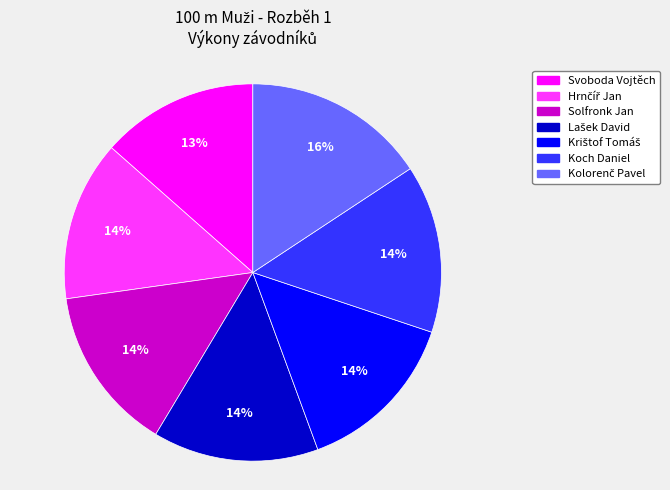

Count the number of slices in the pie.

7